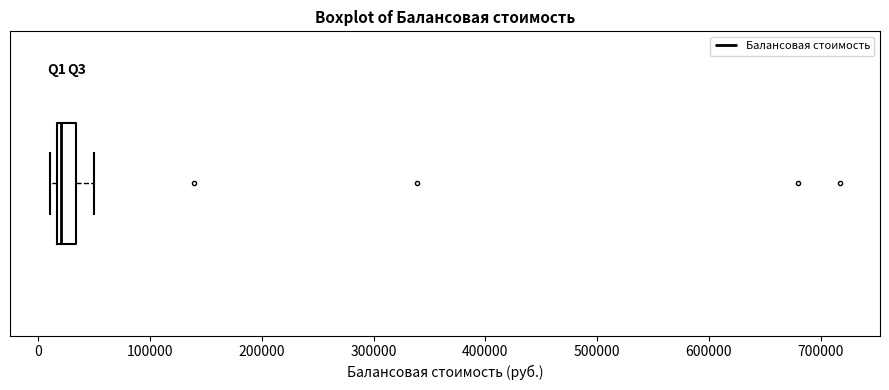

Transcribe this box plot: give where the median line is, the range the box spans, and where the two whiskers end, as read against the x-axis. The values are not printed on the chart, so give them approximately, as read against the axis.

median 20000 (just right of the box's left edge), box 20000 to 30000, whiskers 10000 to 50000